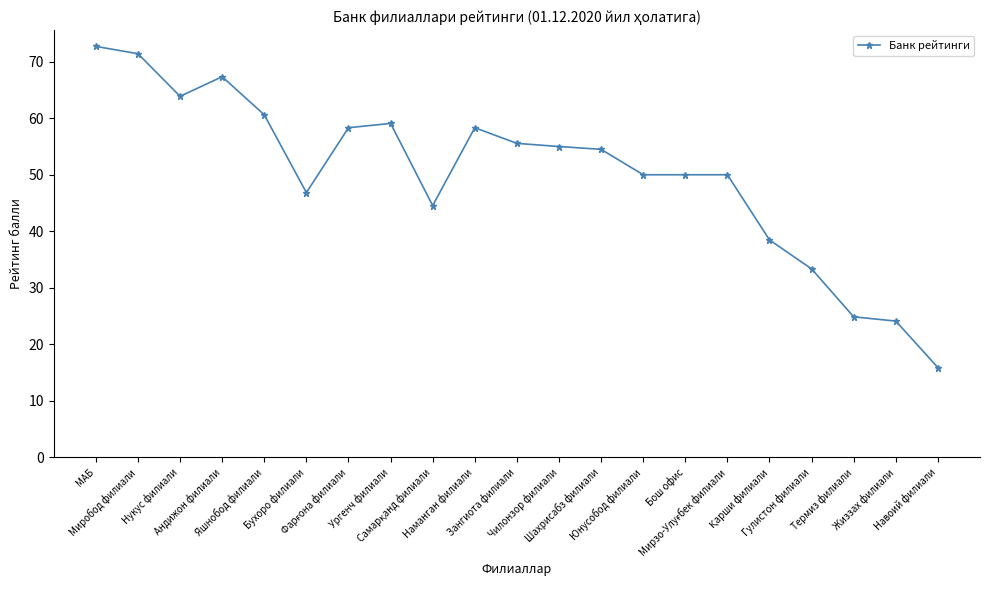

Which category has the lowest value across all series?

Навоий филиали